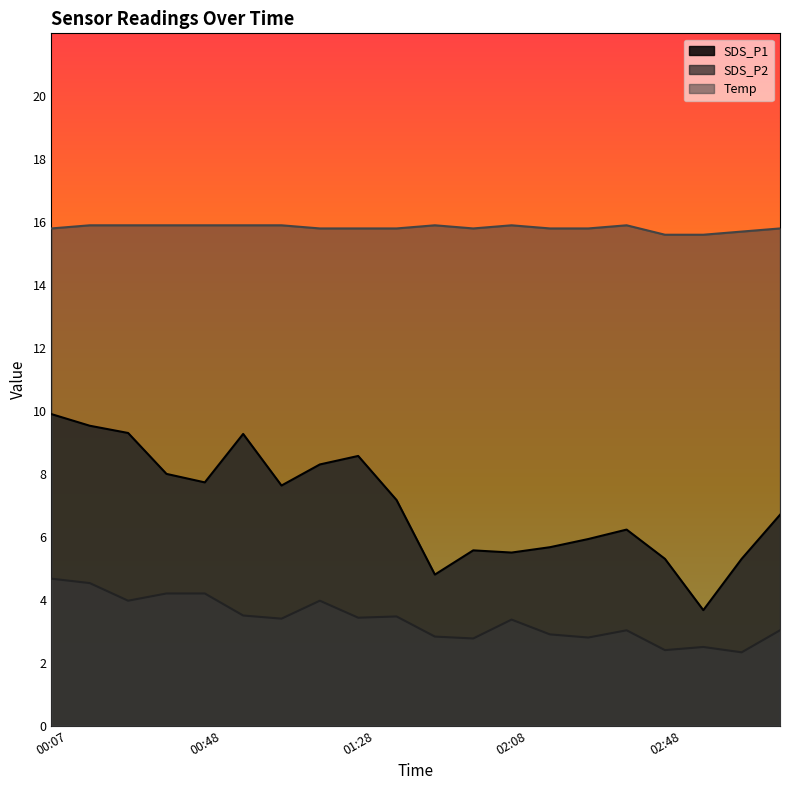

Which label corresponds to the largest value in the chart?

00:17